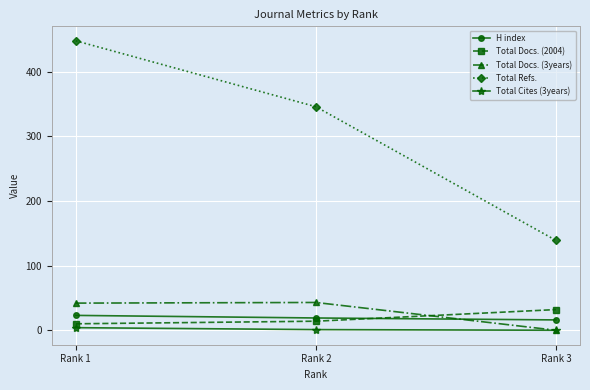

The value of Total Refs. at Rank 1 is 787. True or false?

False